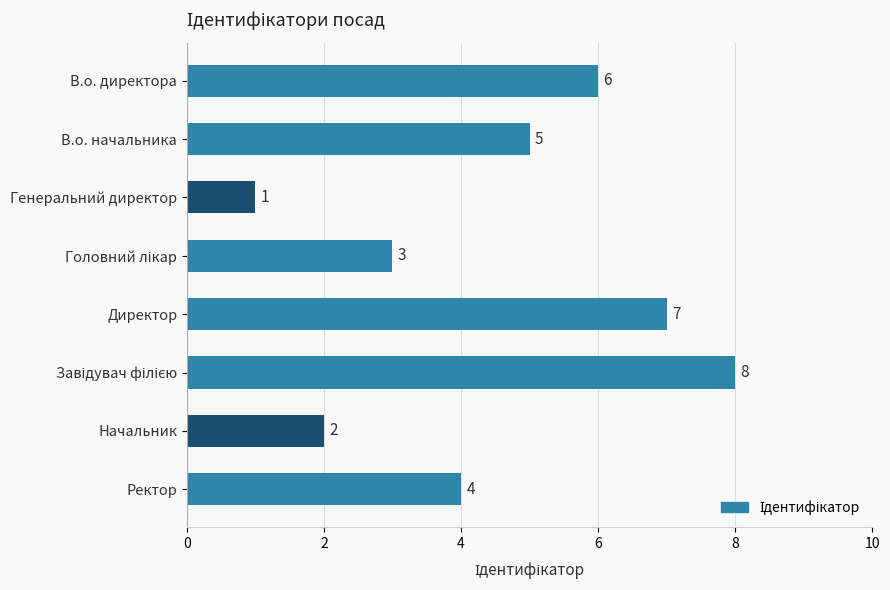

Where is the data nearest to the value 4?

Ректор